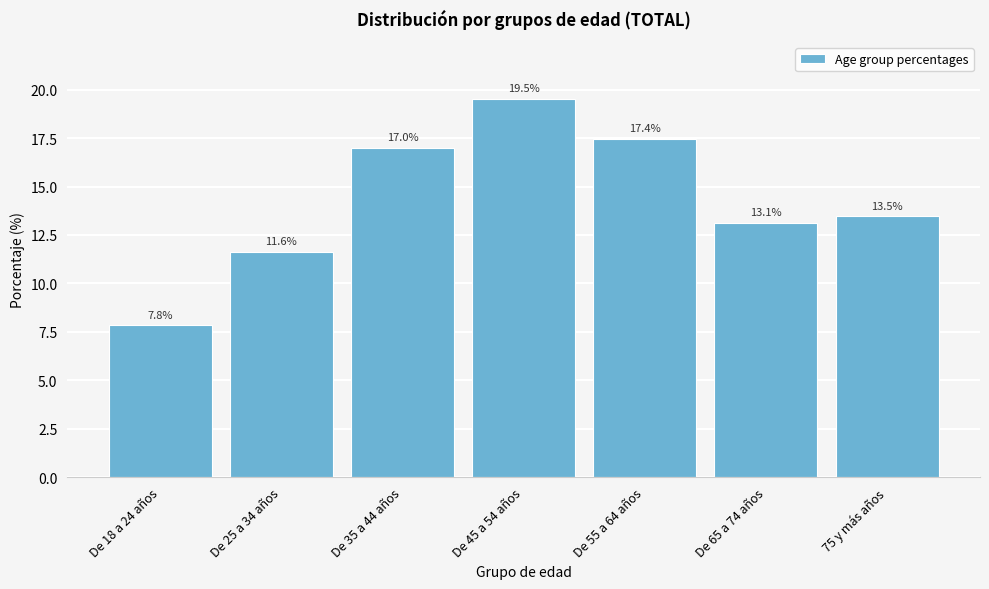

Reading left to right, extract all data points from this chart.

7.8	11.6	17.0	19.5	17.4	13.1	13.5